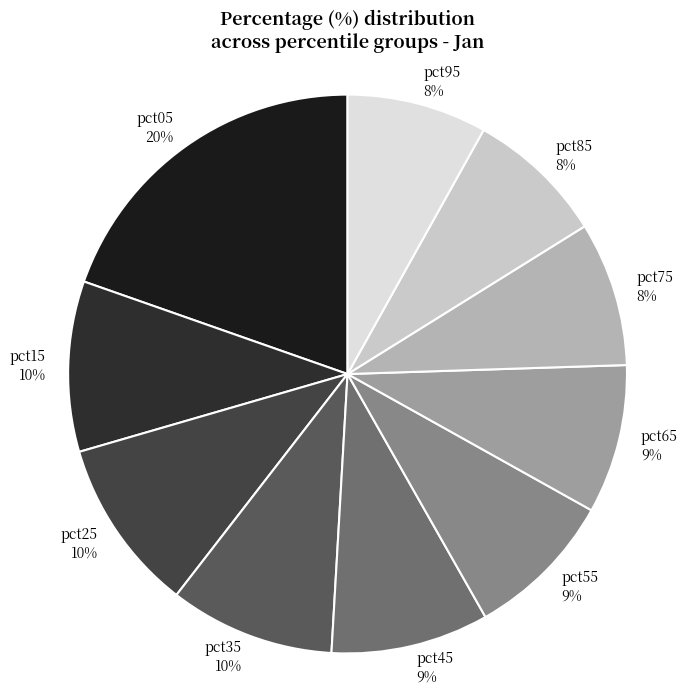

To the nearest percent, what is the combined percentage of pct55 and pct45?

18%